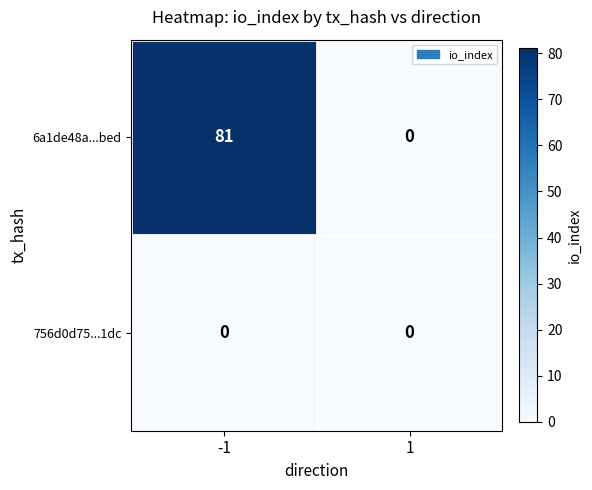

What is the approximate value of 6a1de48a...bed at -1, to the nearest 10?

80